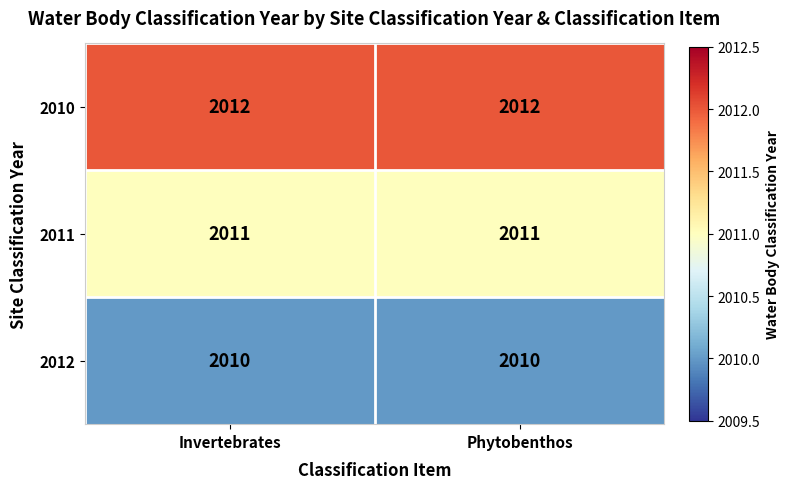

What is the smallest value displayed?

2010